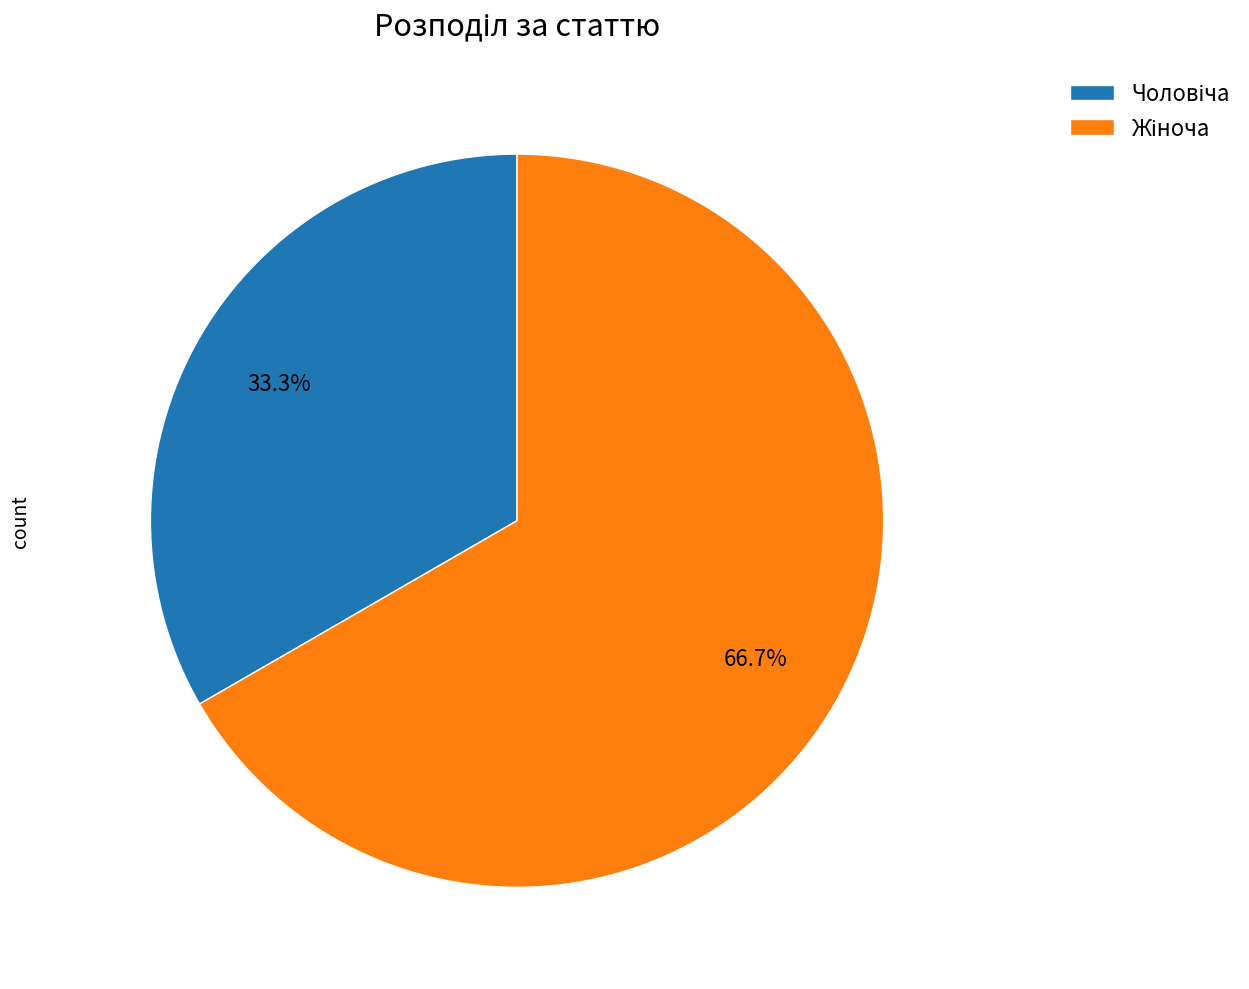

Is there any slice that represents more than half of the pie?

Yes